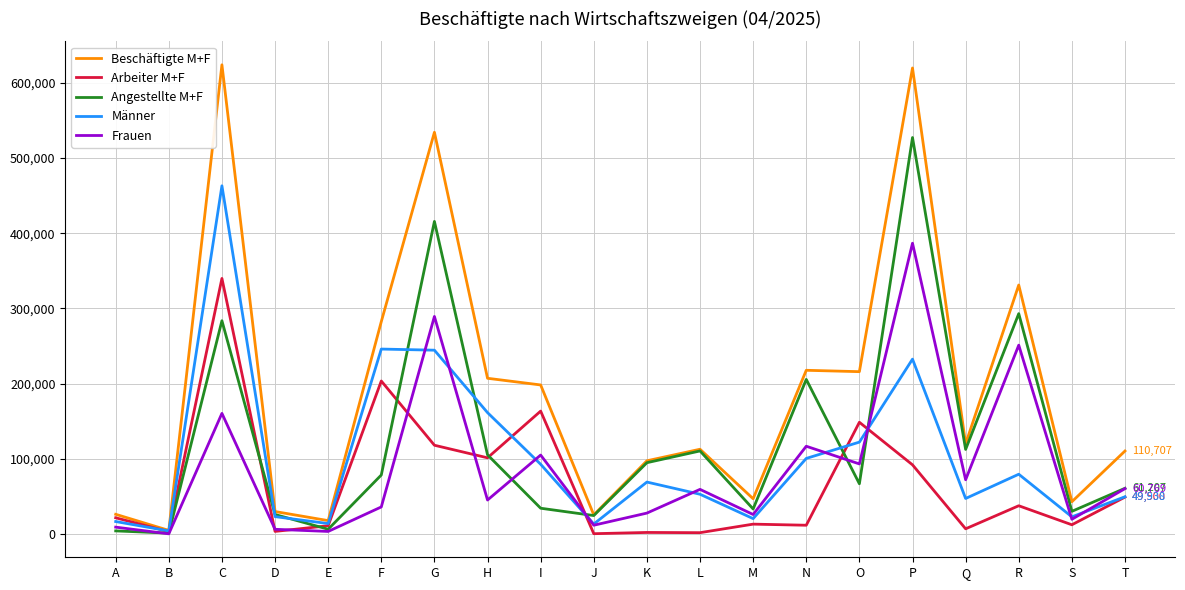

The value of Angestellte M+F at G is 415583. True or false?

True